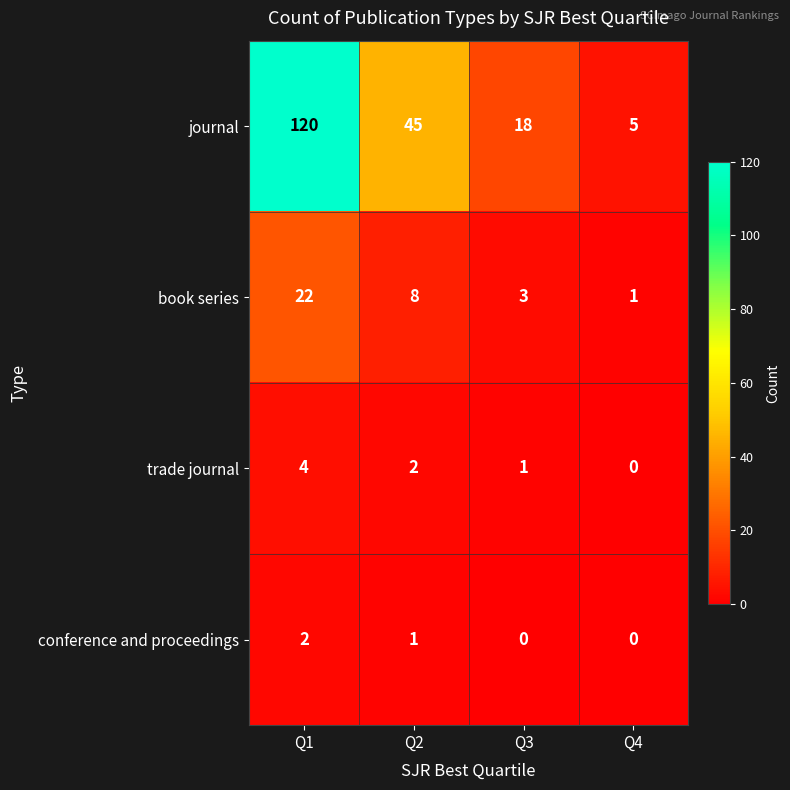

Which series has the largest range (max minus min)?

journal